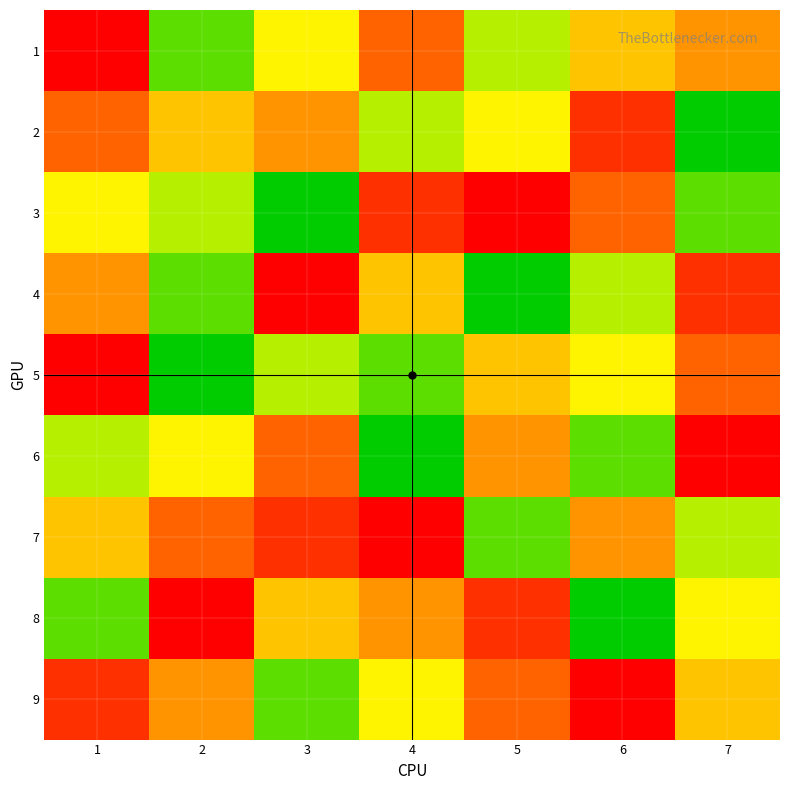

Which series has the widest spread of values?

3